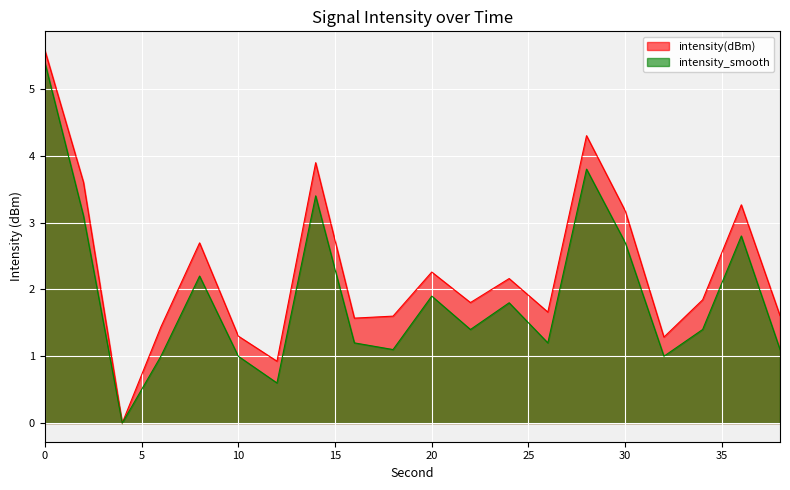

True or false: intensity_smooth and intensity(dBm) cross at least once.

False